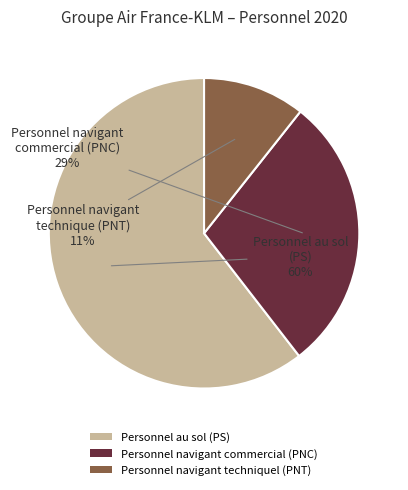

To the nearest percent, what is the average slice percentage?

33%